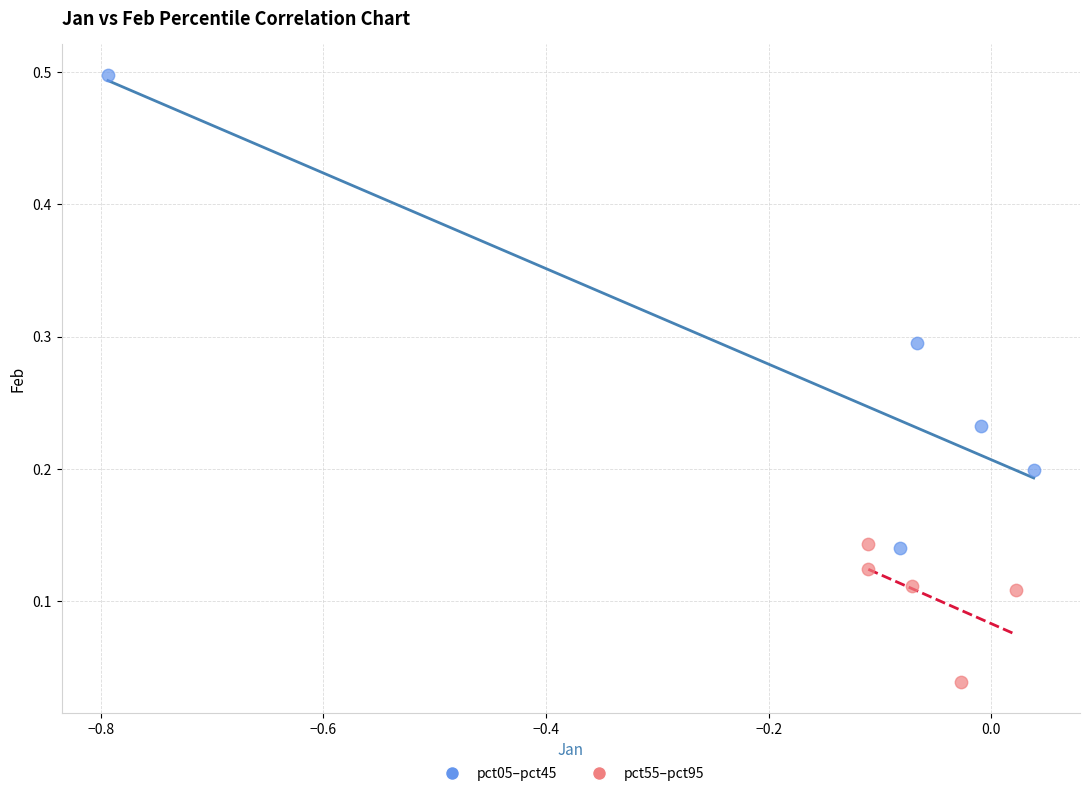

Which series contains the highest Y value?

pct05–pct45